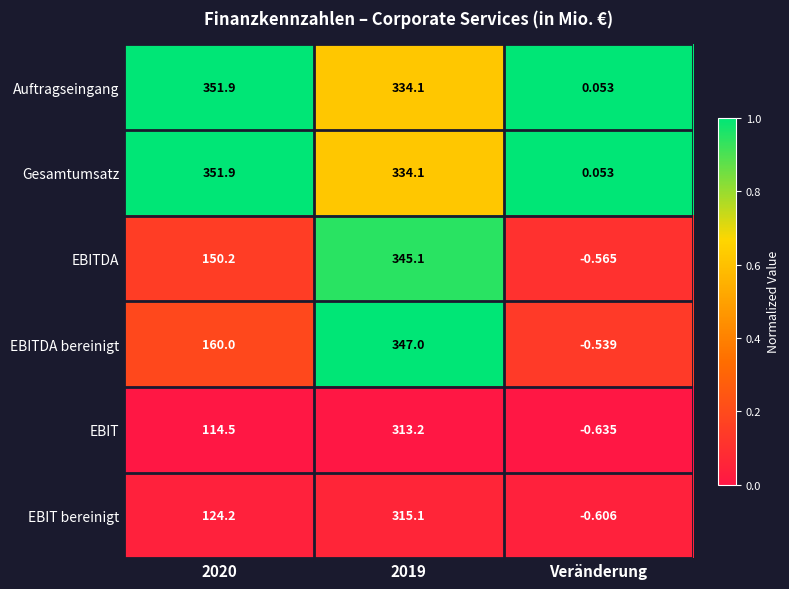

Which series changed the most between 2019 and Veränderung?

EBITDA bereinigt